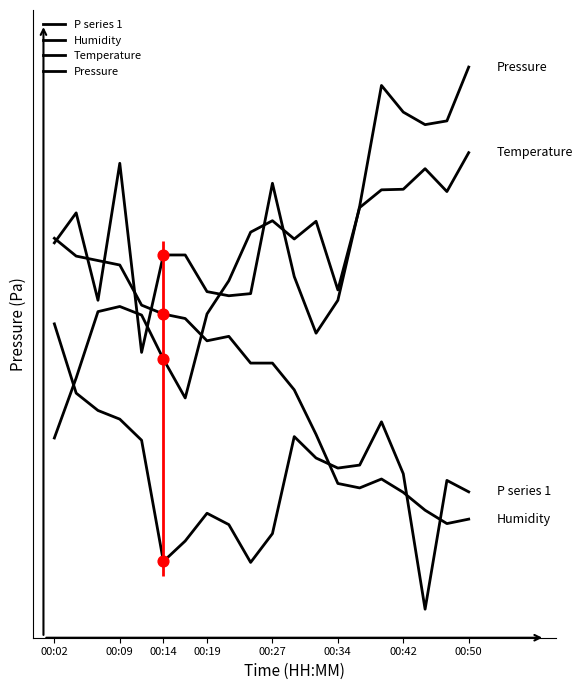

At how many categories does at least one series exceed 1?

20